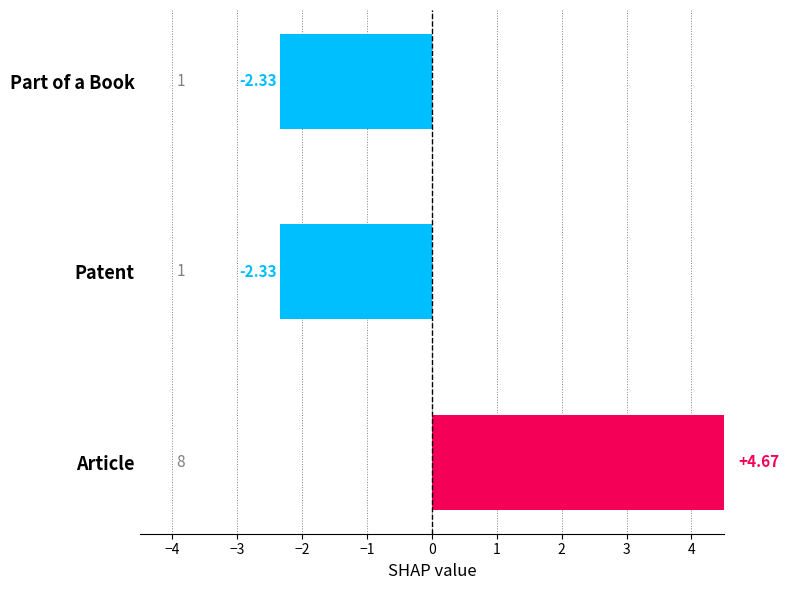

How many negative values are there?

2